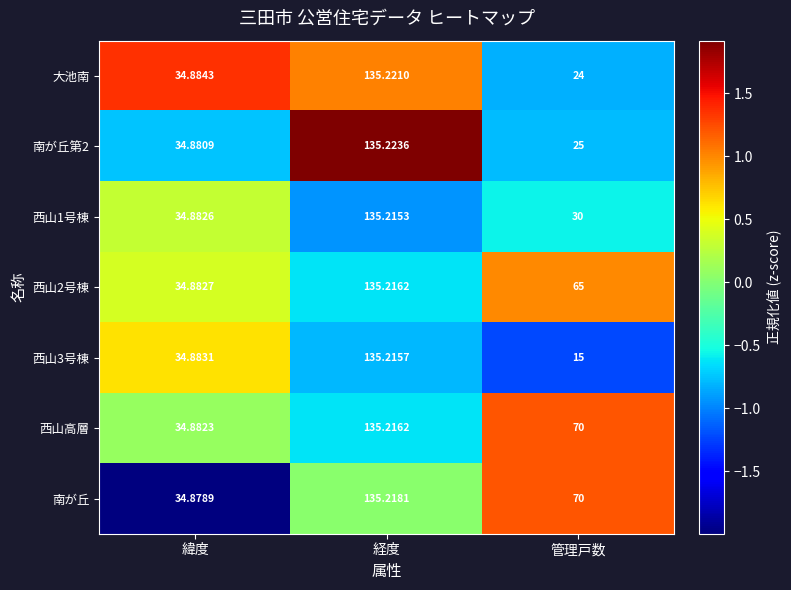

At which category is the sum across all series the highest?

経度